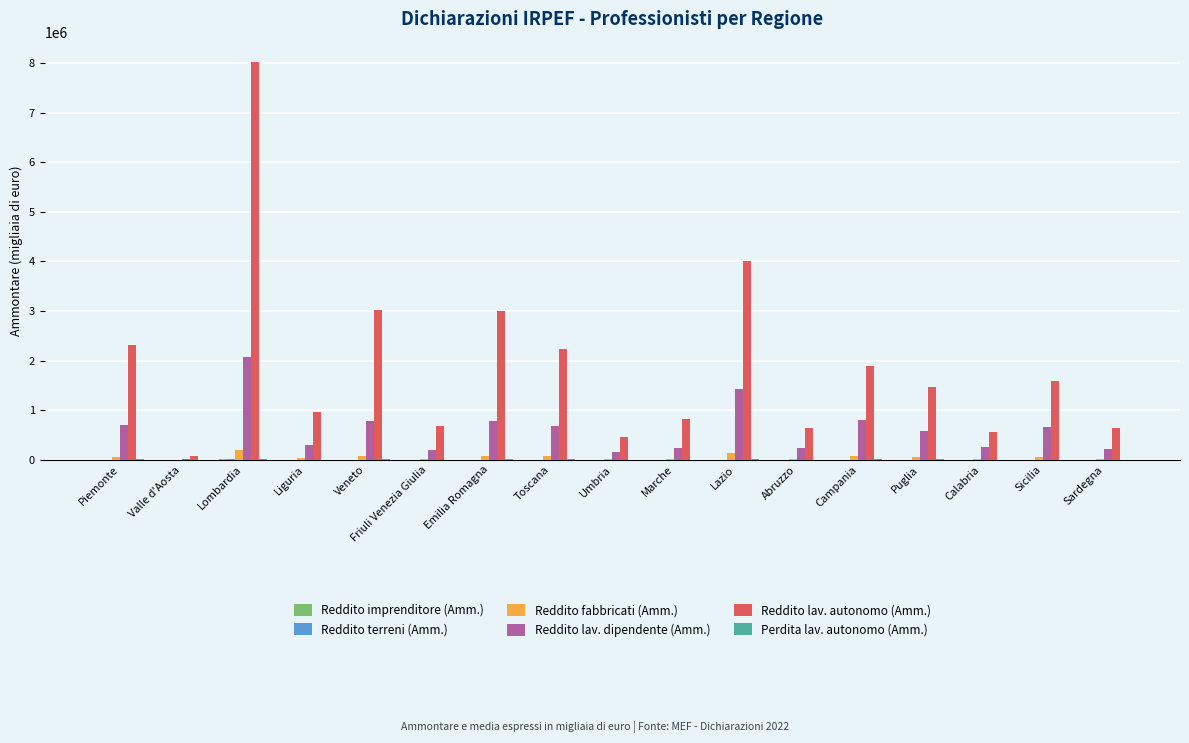

Which label corresponds to the largest value in the chart?

Lombardia